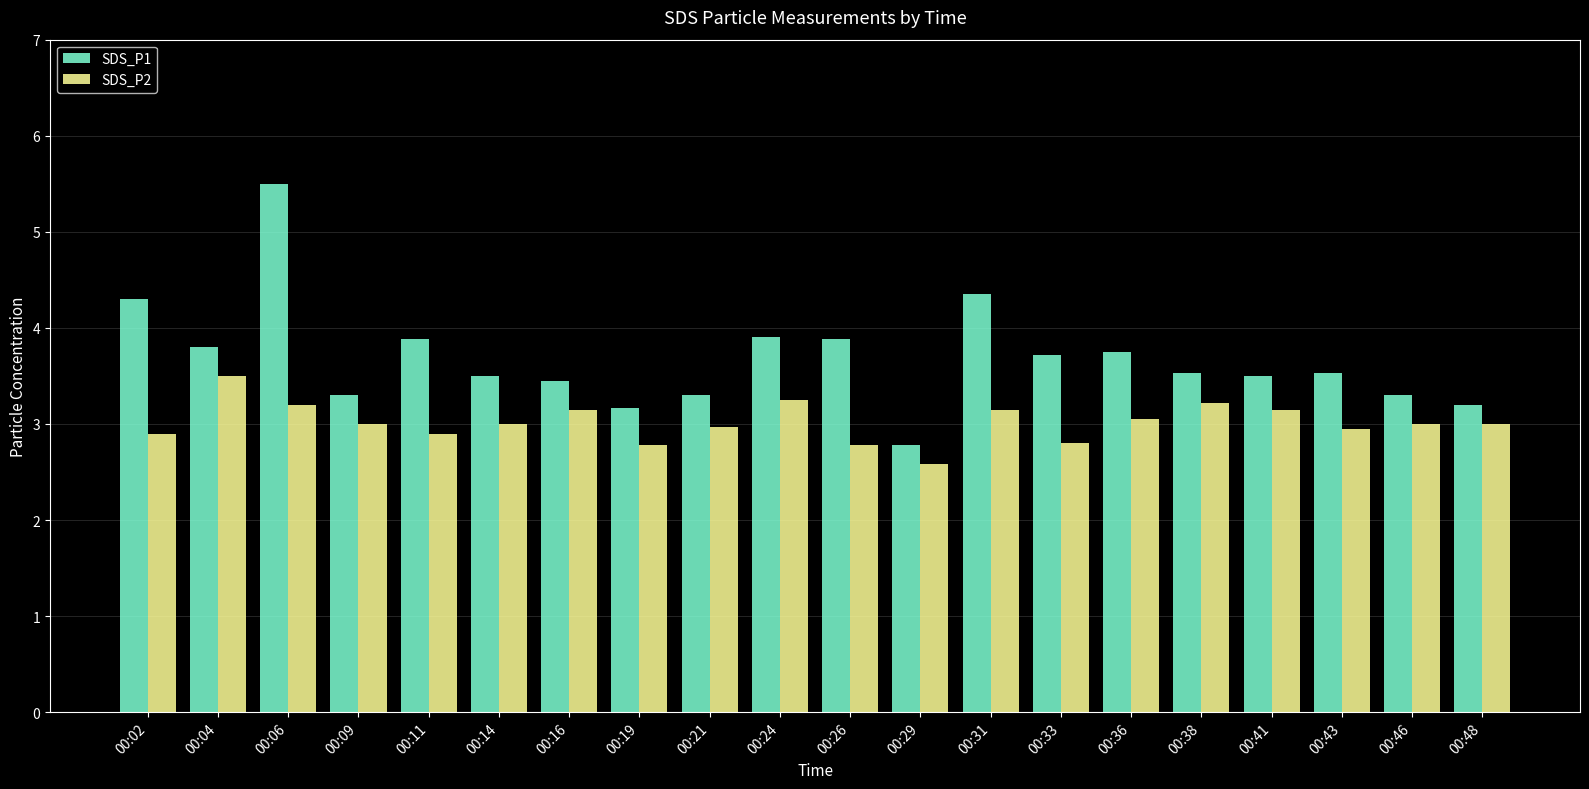

What is the sum of all SDS_P2 values?

60.3